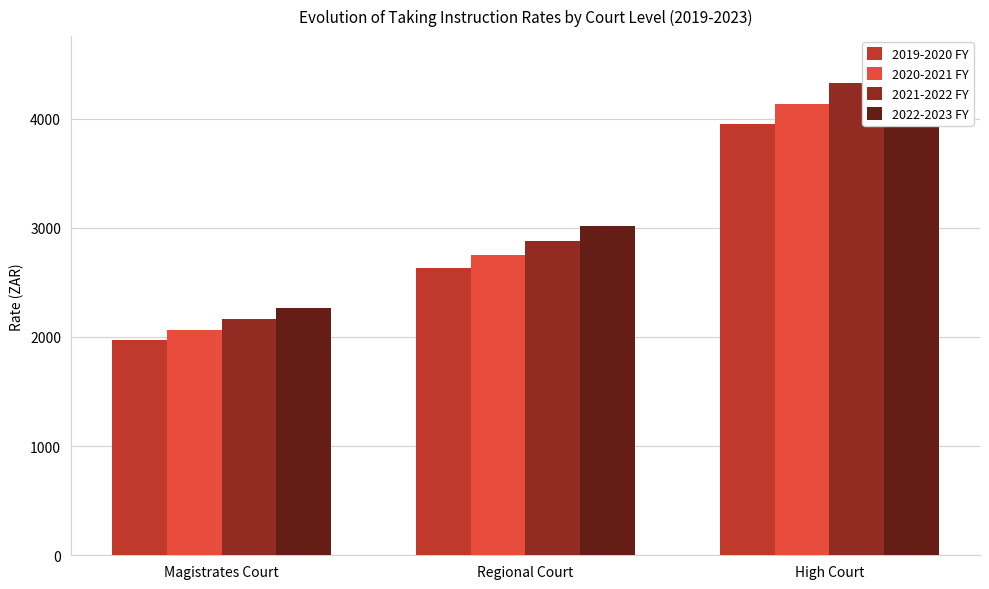

What is the difference between the maximum and minimum values in the 2020-2021 FY series?

2066.0